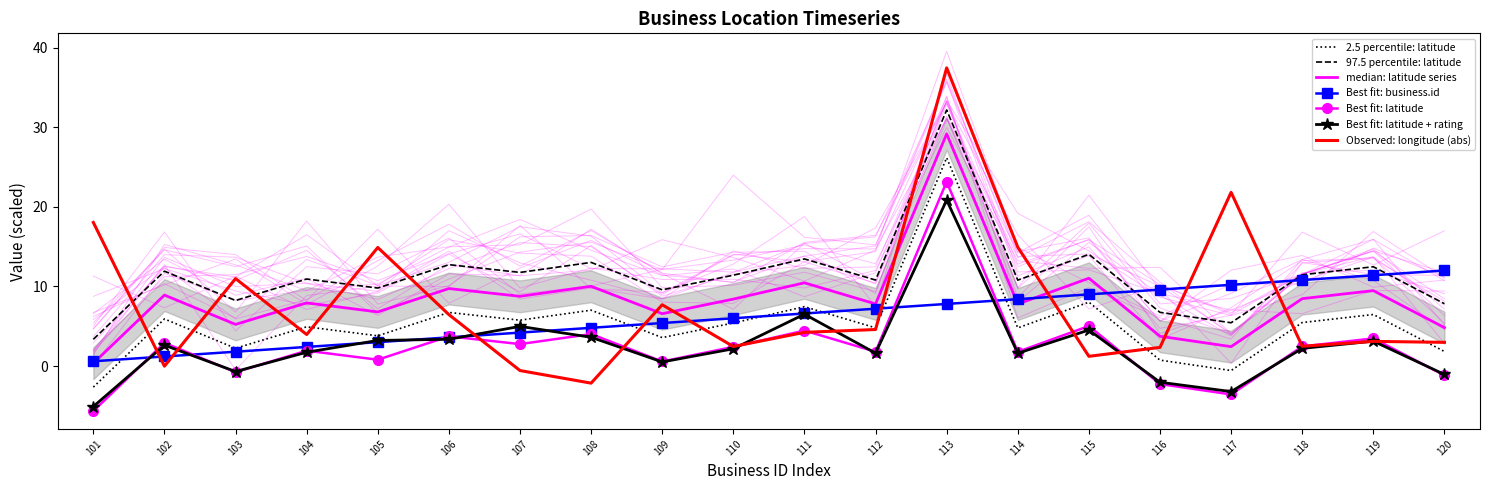

What is the approximate value of longitude at 111?

4.2